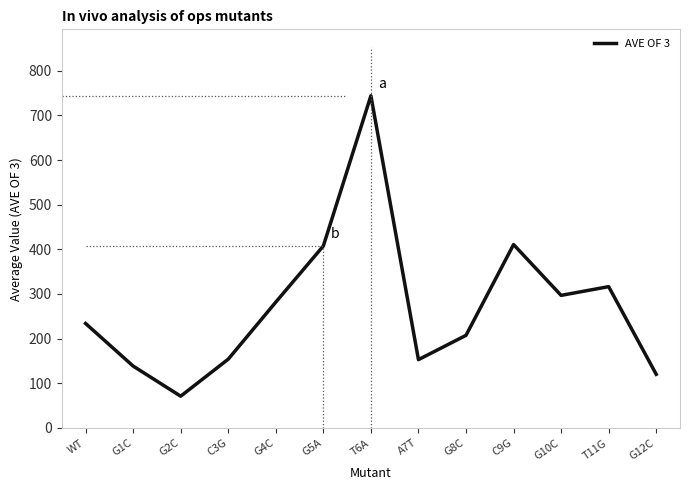

What is the greatest value displayed?

743.8